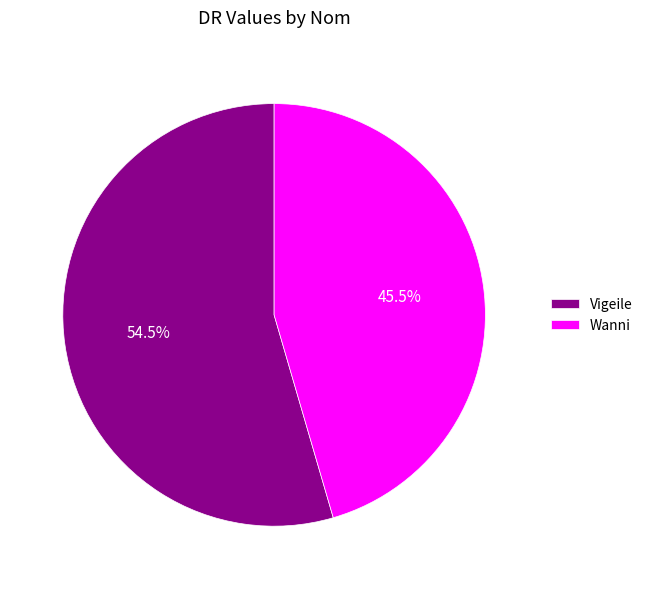

To the nearest percent, what is the combined percentage of Wanni and Vigeile?

100%